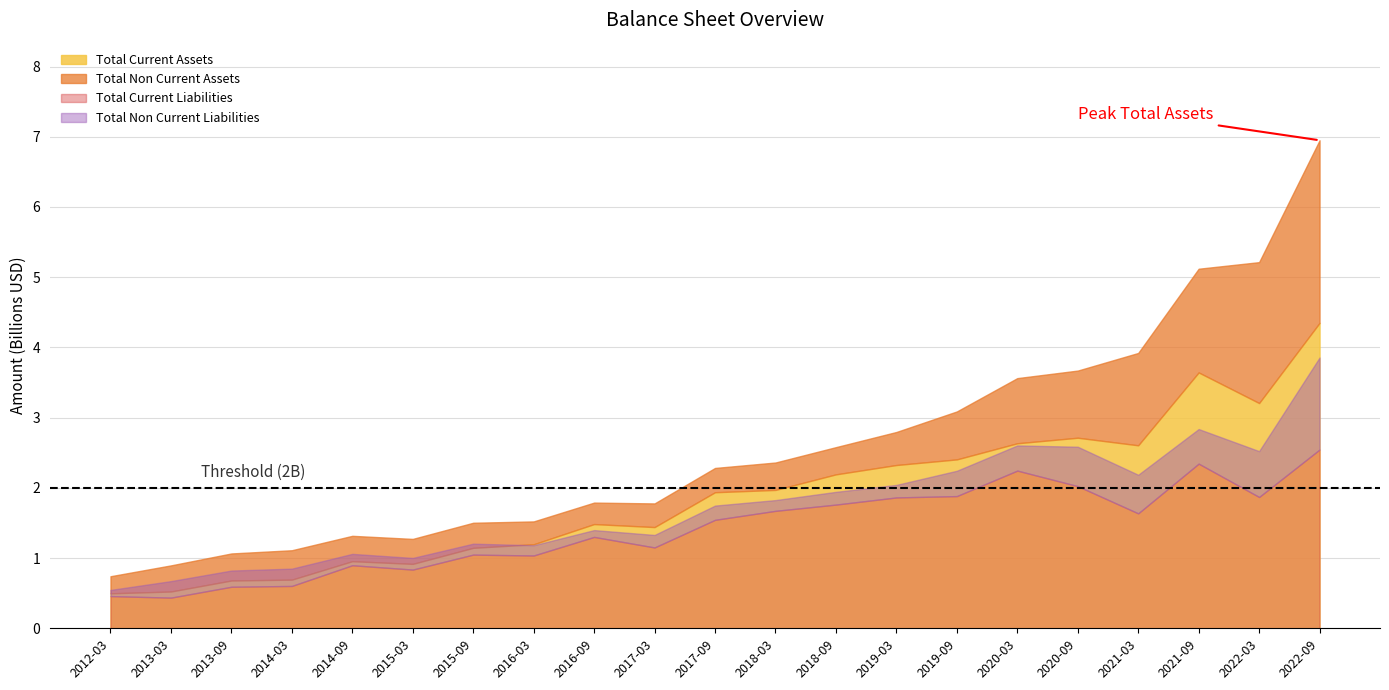

How many lines are shown in the chart?

5